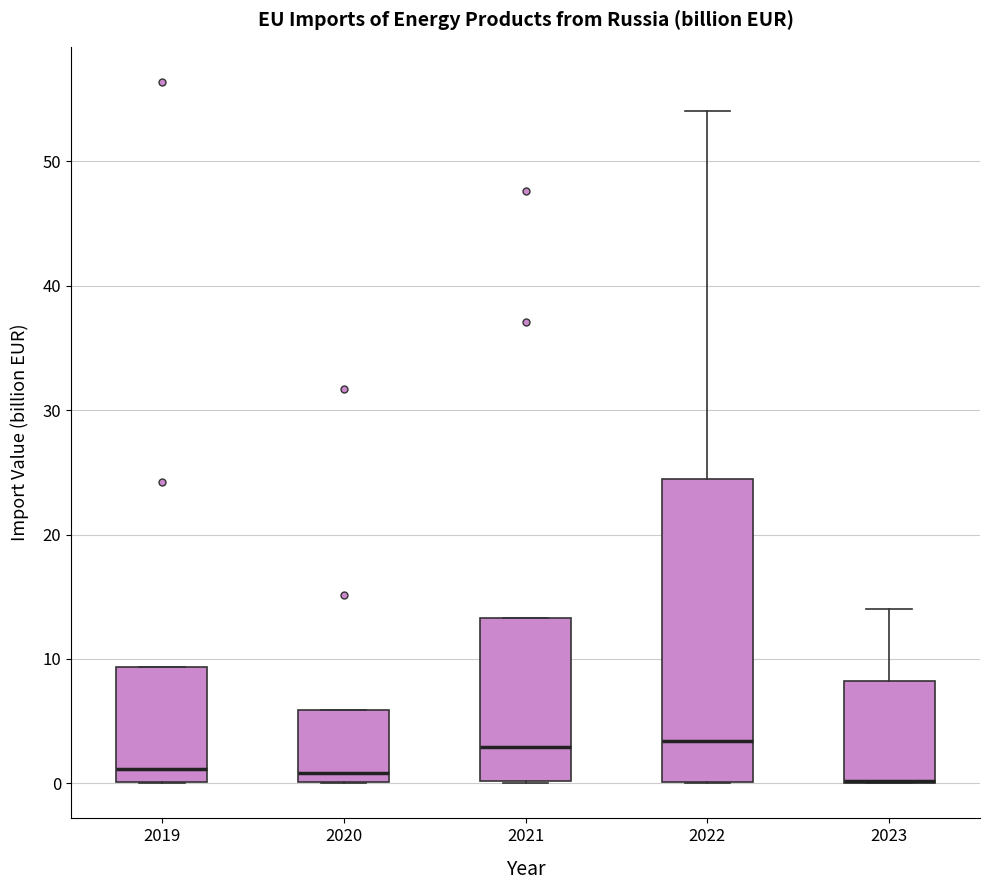

Where is the lower edge of the box at x = 2021 on the y-axis? The values are not printed on the chart, so give them approximately, as read against the axis.

0